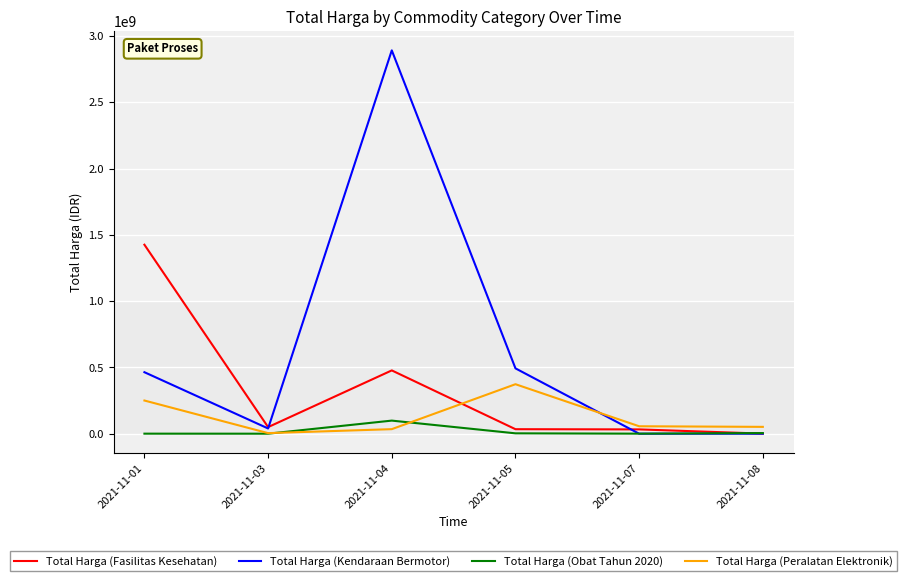

Which series has the largest total across all categories?

Total Harga (Kendaraan Bermotor)